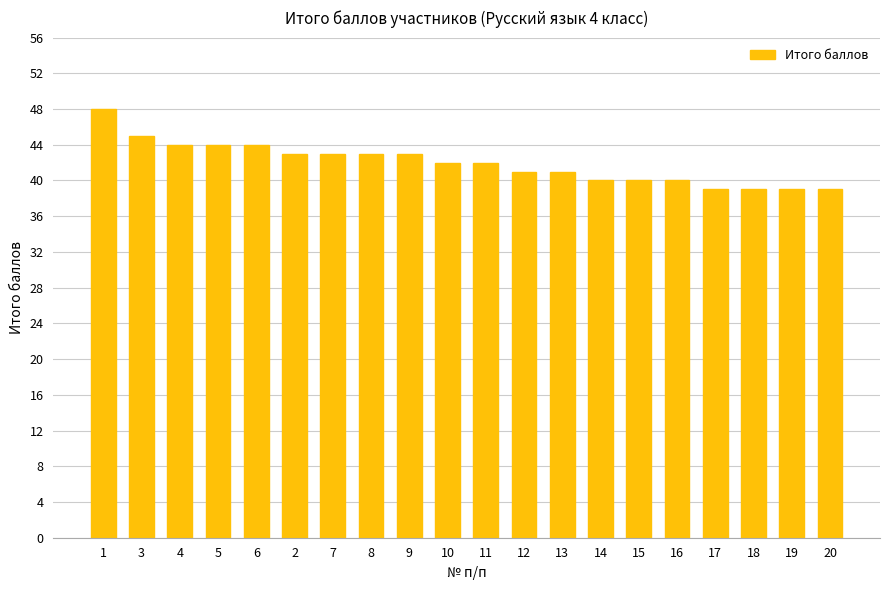

Approximately how many times larger is the value at 13 compared to 10?

1.0